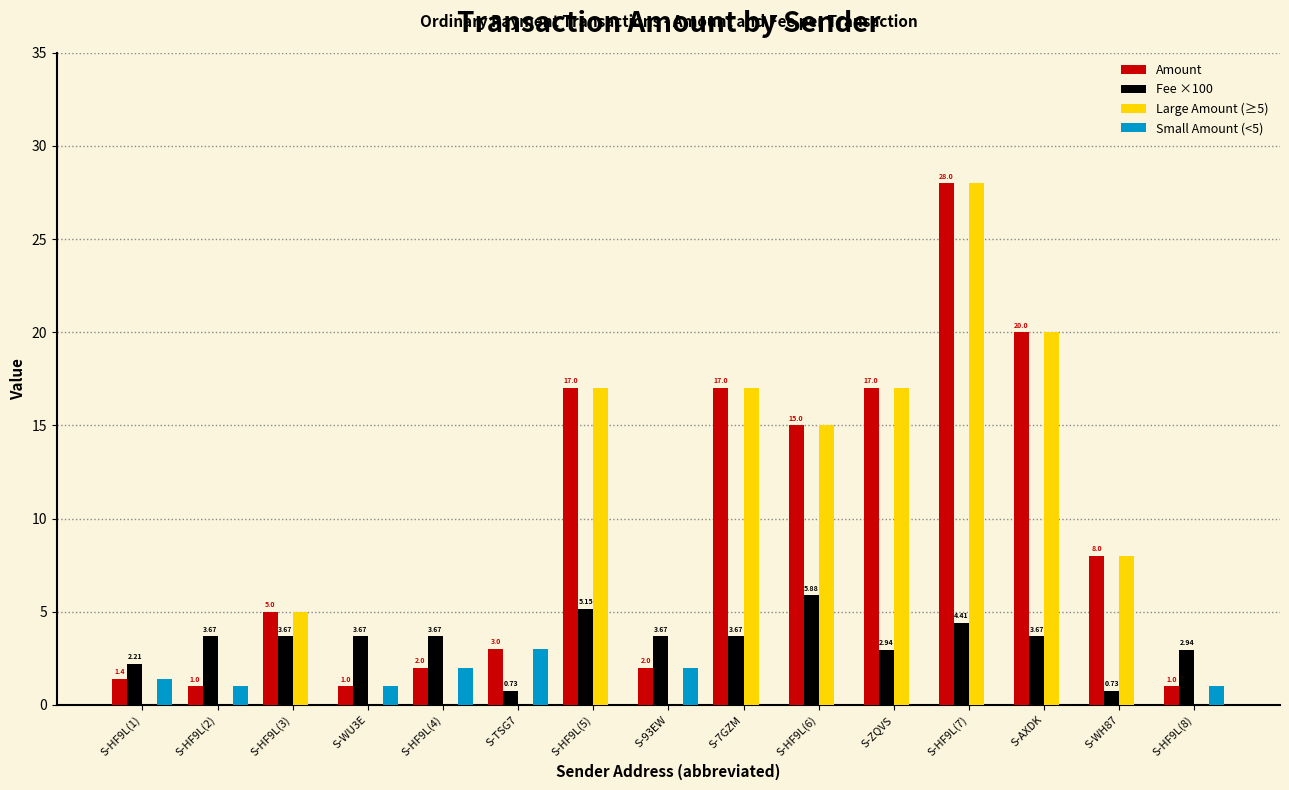

At which label does Amount reach its peak?

S-HF9L(7)